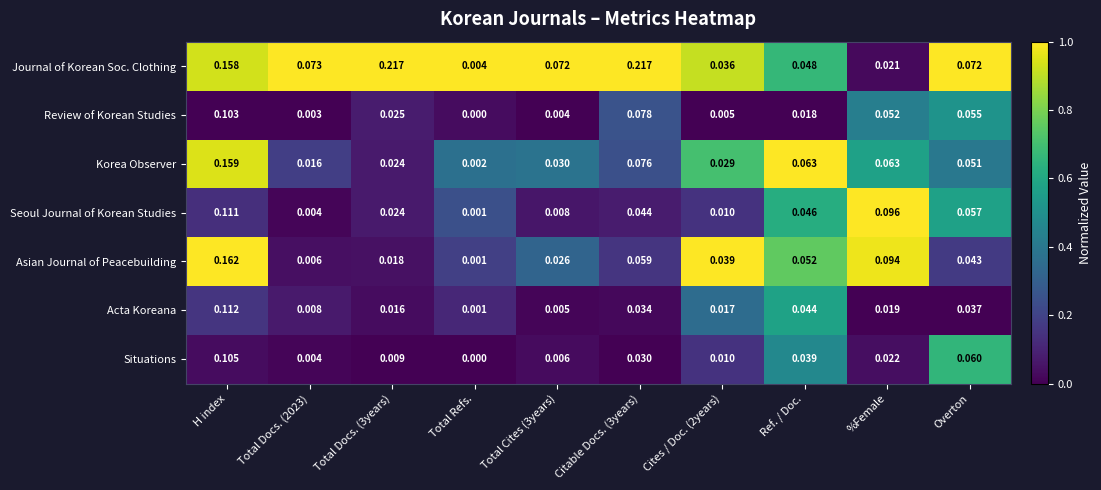

Rank the series at H index from lowest to highest value.

Review of Korean Studies, Situations, Seoul Journal of Korean Studies, Acta Koreana, Journal of Korean Soc. Clothing, Korea Observer, Asian Journal of Peacebuilding